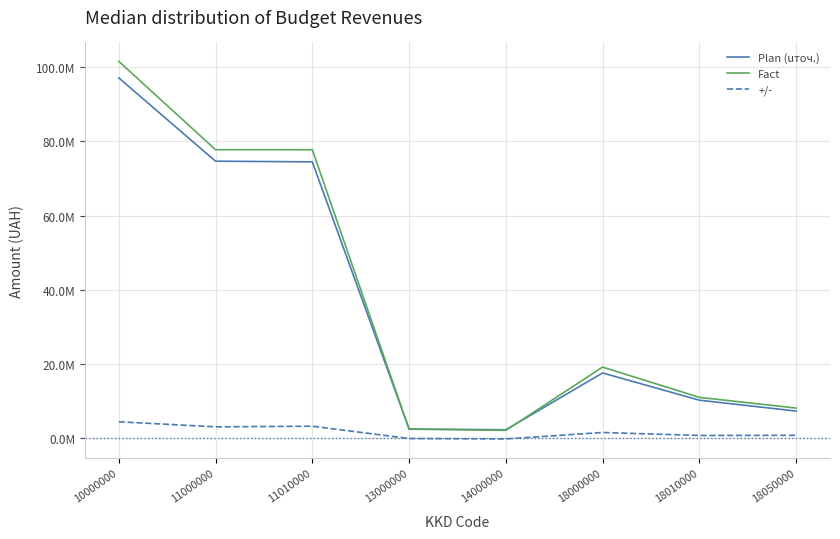

True or false: +/- and Fact intersect in this chart.

False